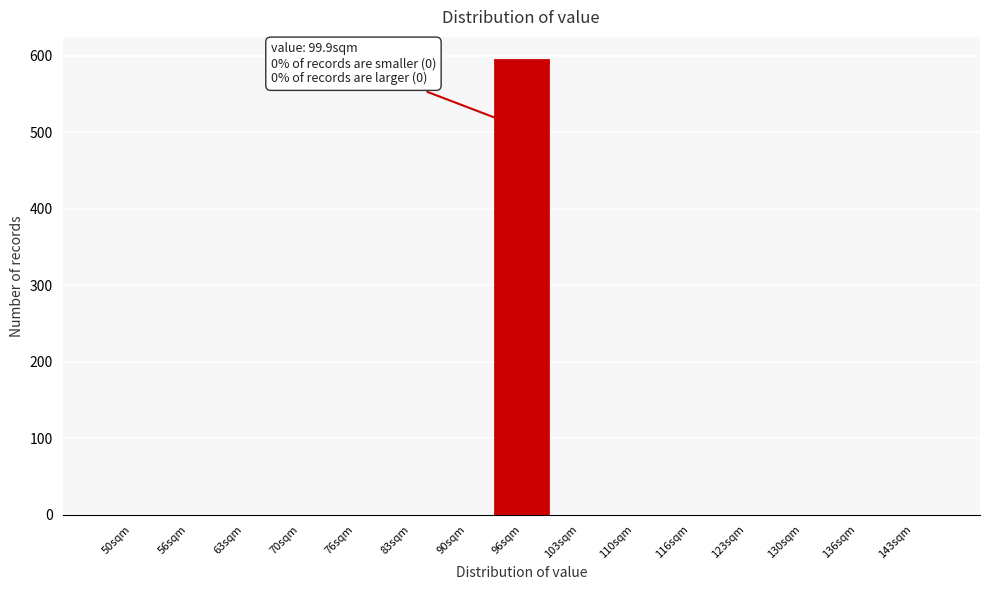

Reading right to left, list all the values displayed in this chart.

143sqm=0	136sqm=0	130sqm=0	123sqm=0	116sqm=0	110sqm=0	103sqm=0	96sqm=595	90sqm=0	83sqm=0	76sqm=0	70sqm=0	63sqm=0	56sqm=0	50sqm=0